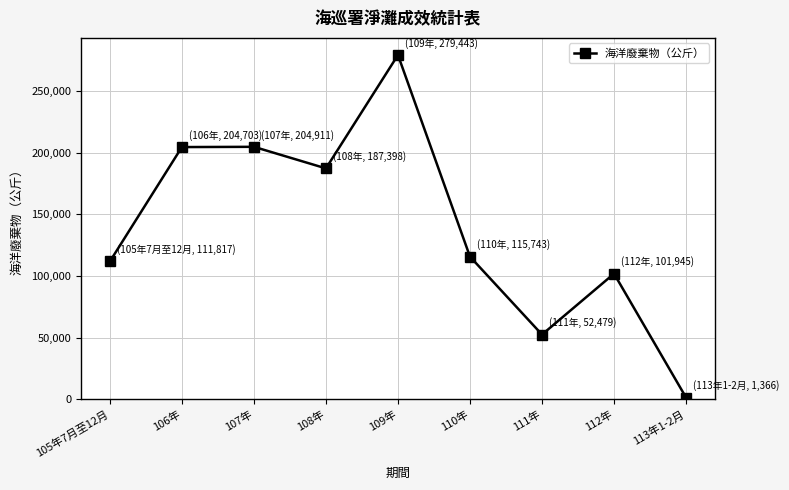

How many values are below 115743?

4